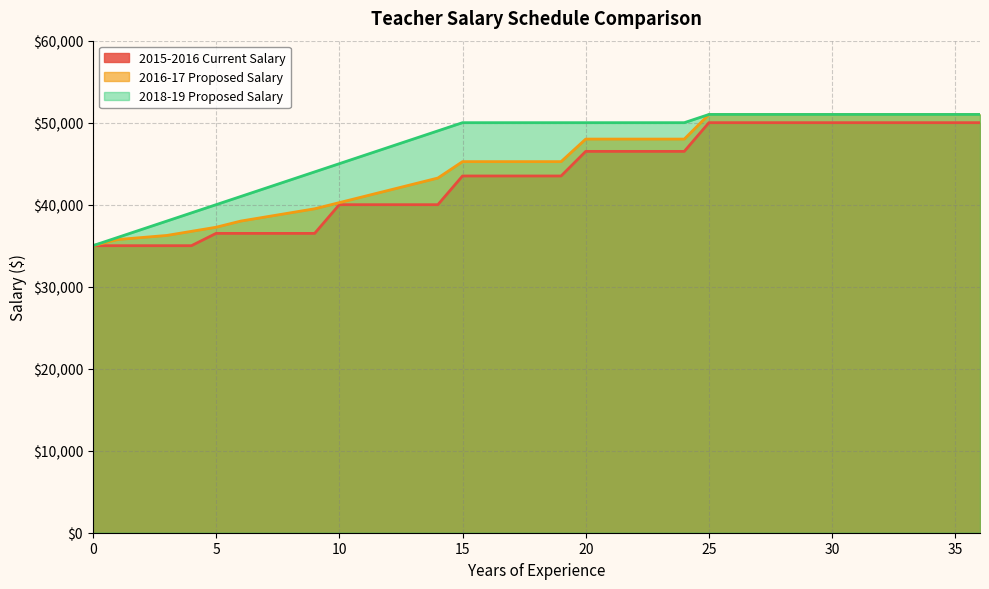

Is the value of 2015-2016 Current Salary at 7 greater than the value of 2016-17 Proposed Salary at 5?

No